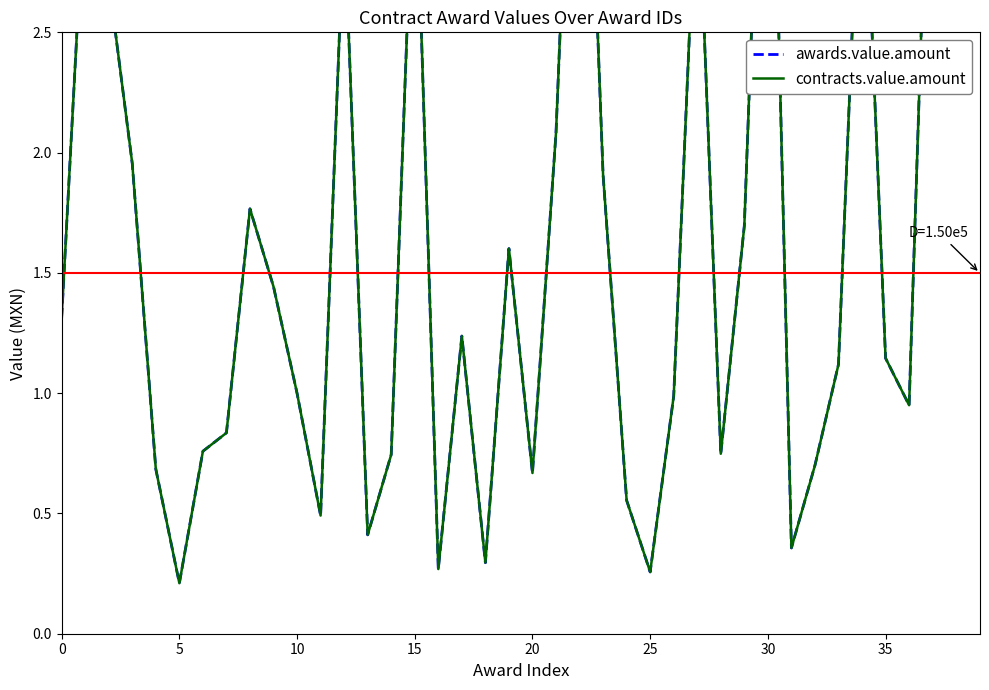

The value of contracts.value.amount at 31 is 0.1. True or false?

False